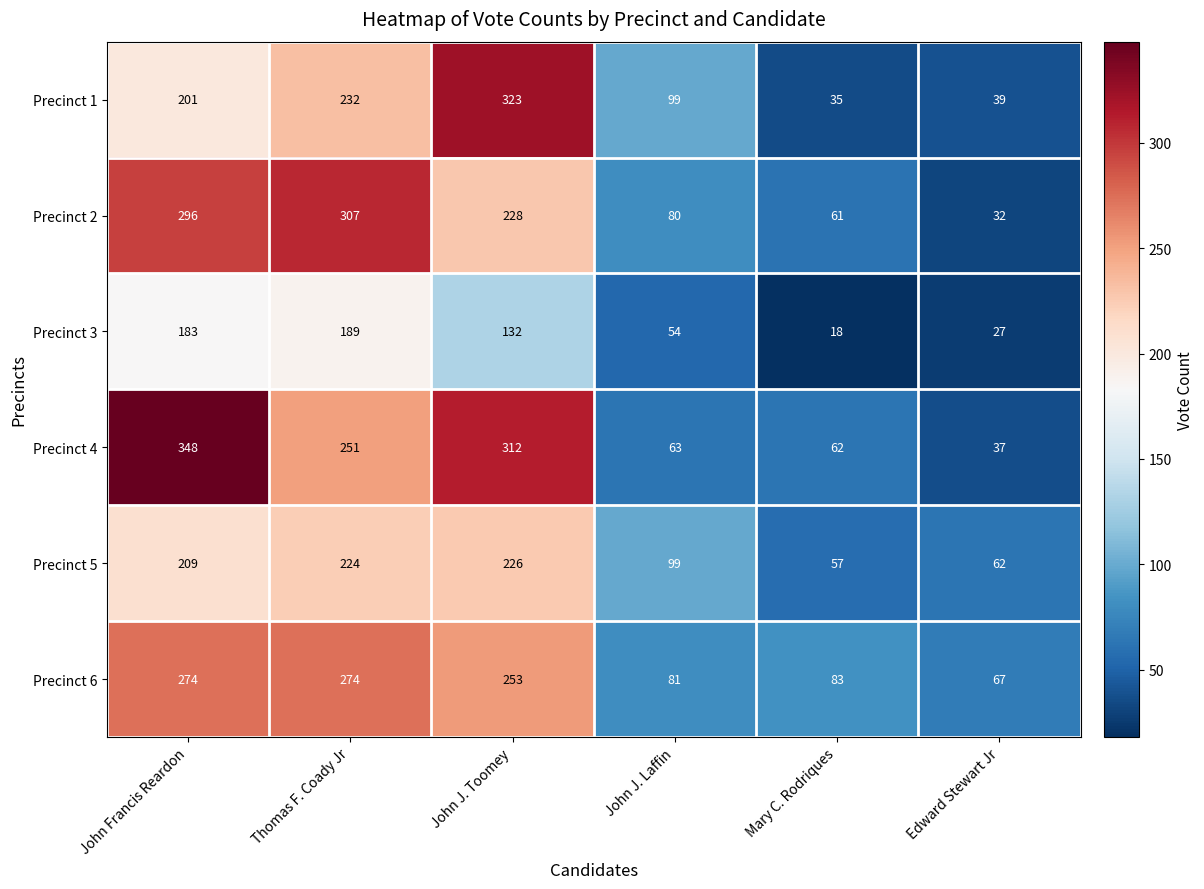

How many data points does each series have?

6